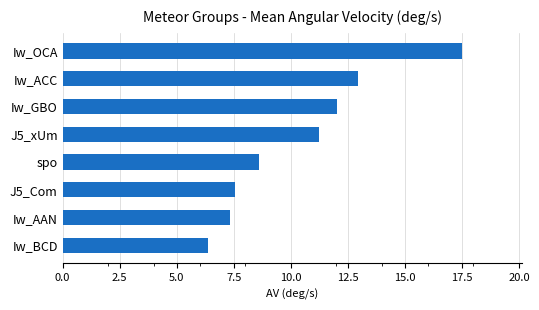

How many values are below 11?

4